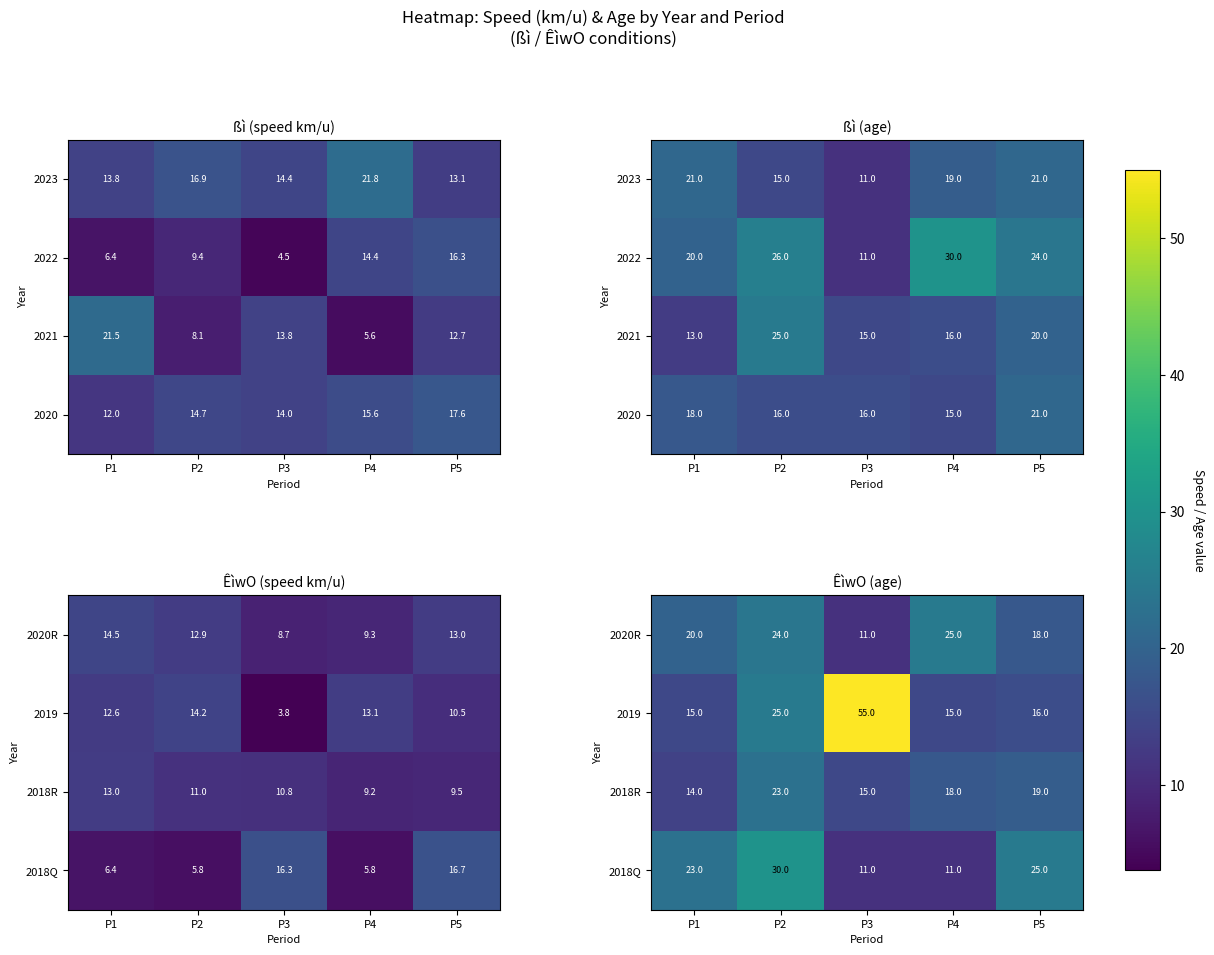

Where is 2018R nearest to the value 18?

P4